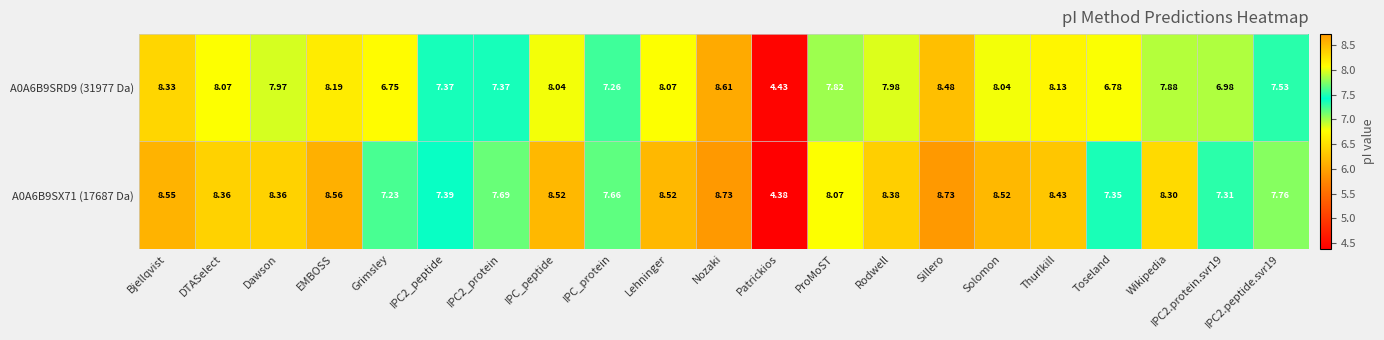

At which category does the chart reach its minimum across all series?

Patrickios